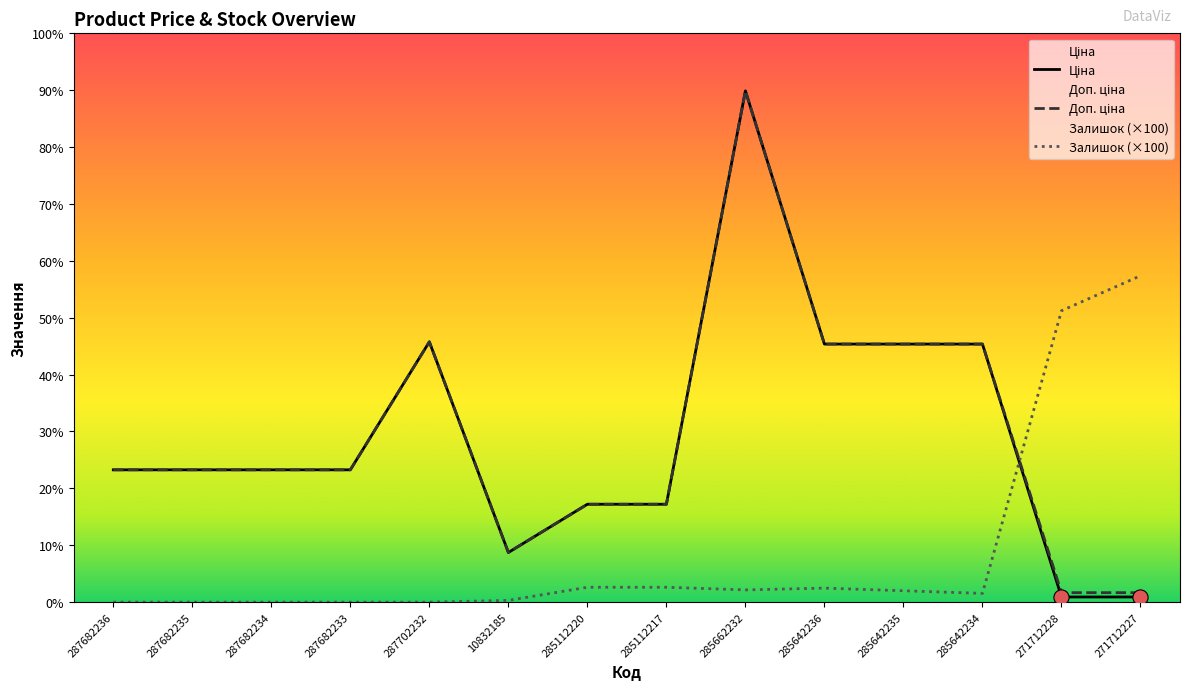

At which category is the sum across all series the highest?

285662232